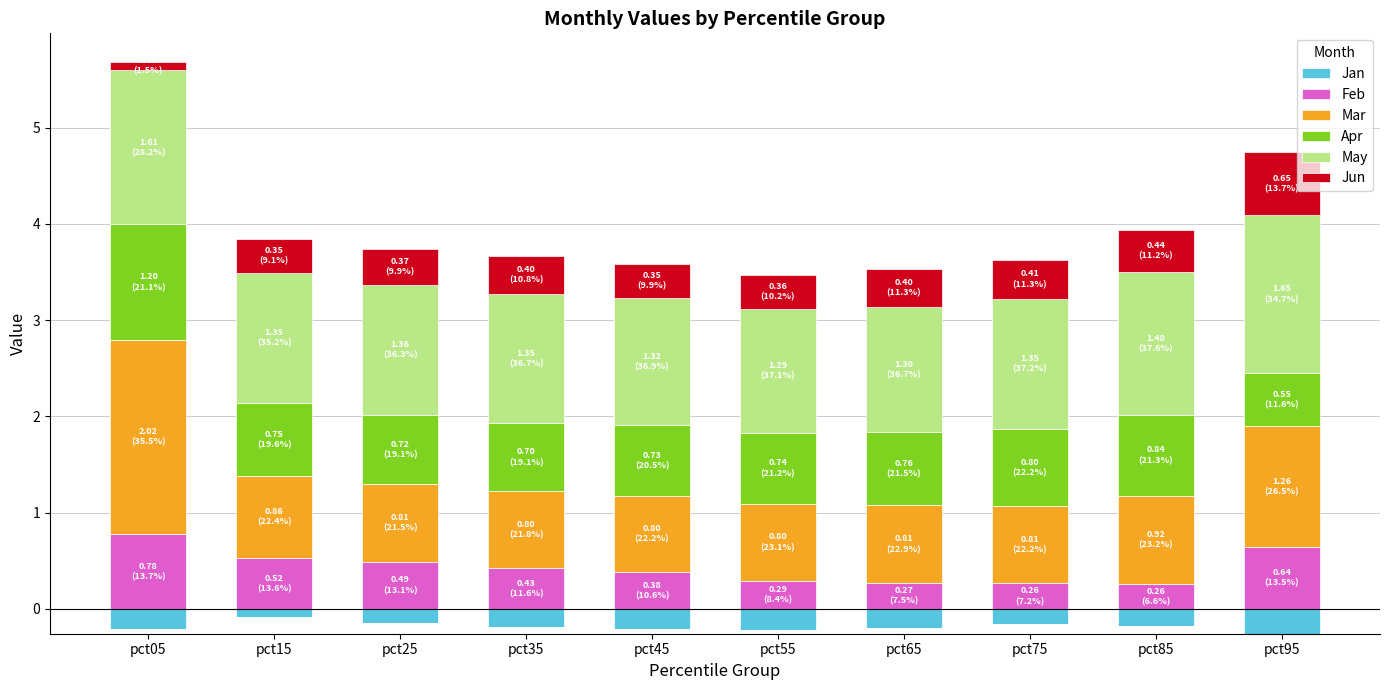

The Jun series shows 0.4 at pct15. True or false?

True